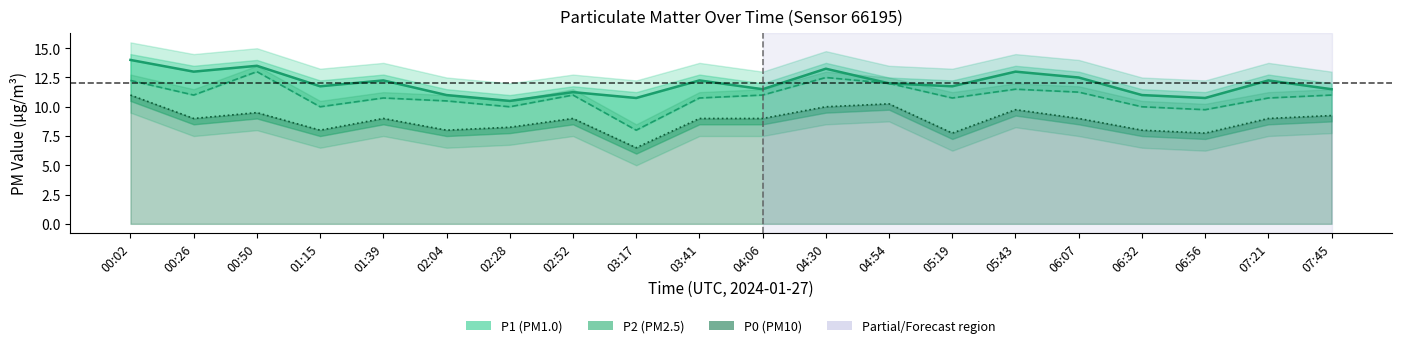

List the series in order of their overall mean, highest first.

P1 (PM1.0), P2 (PM2.5), P0 (PM10)